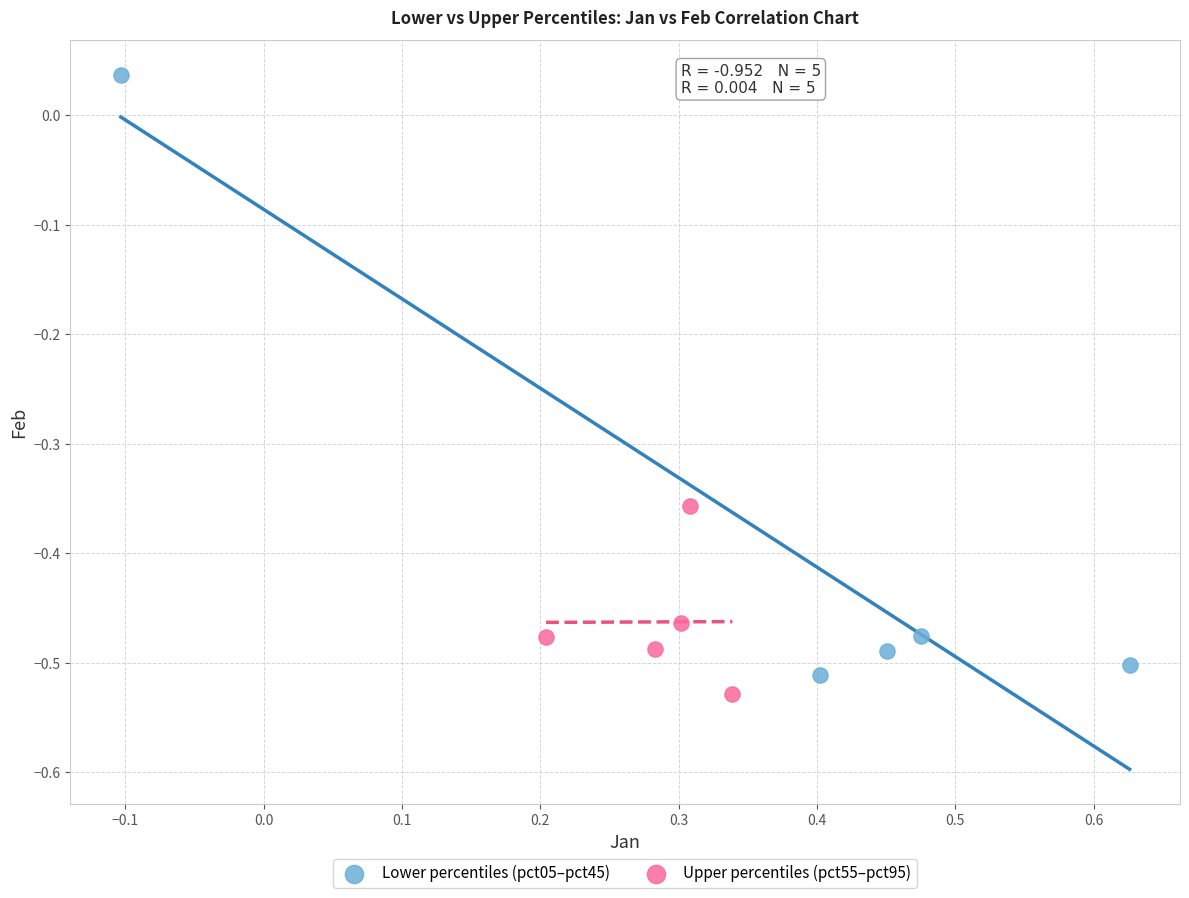

What are all the series names shown in the legend?

Lower percentiles (pct05–pct45), Upper percentiles (pct55–pct95)